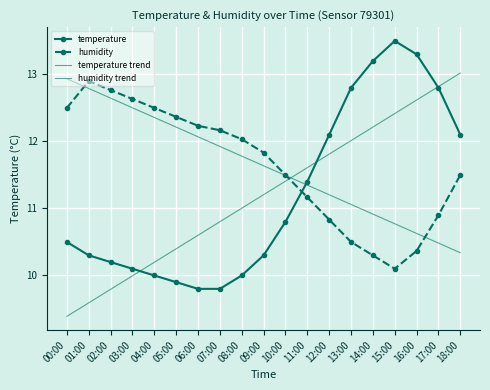

At which label does temperature trend first exceed 11?

08:00